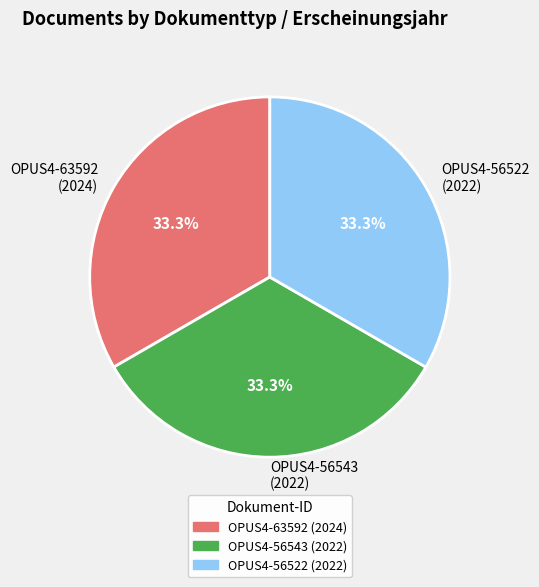

Is OPUS4-63592 (2024) the majority of the pie?

No